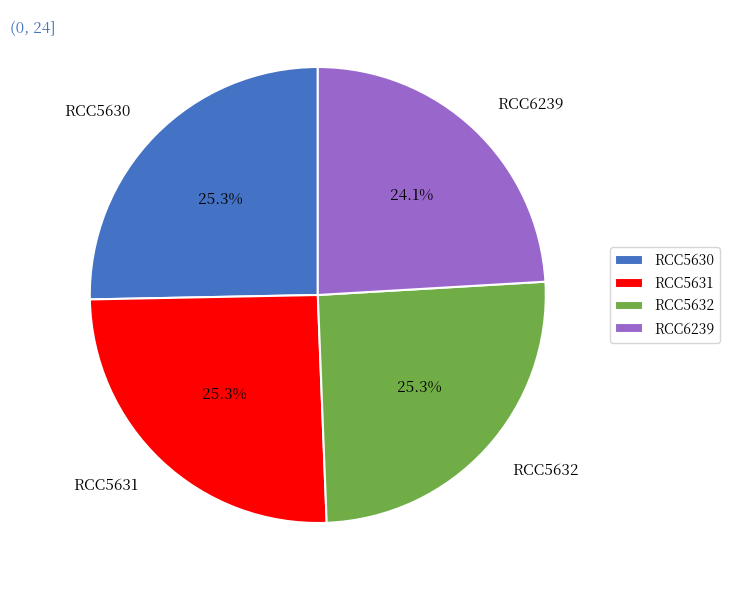

To the nearest percent, what is the average slice percentage?

25%